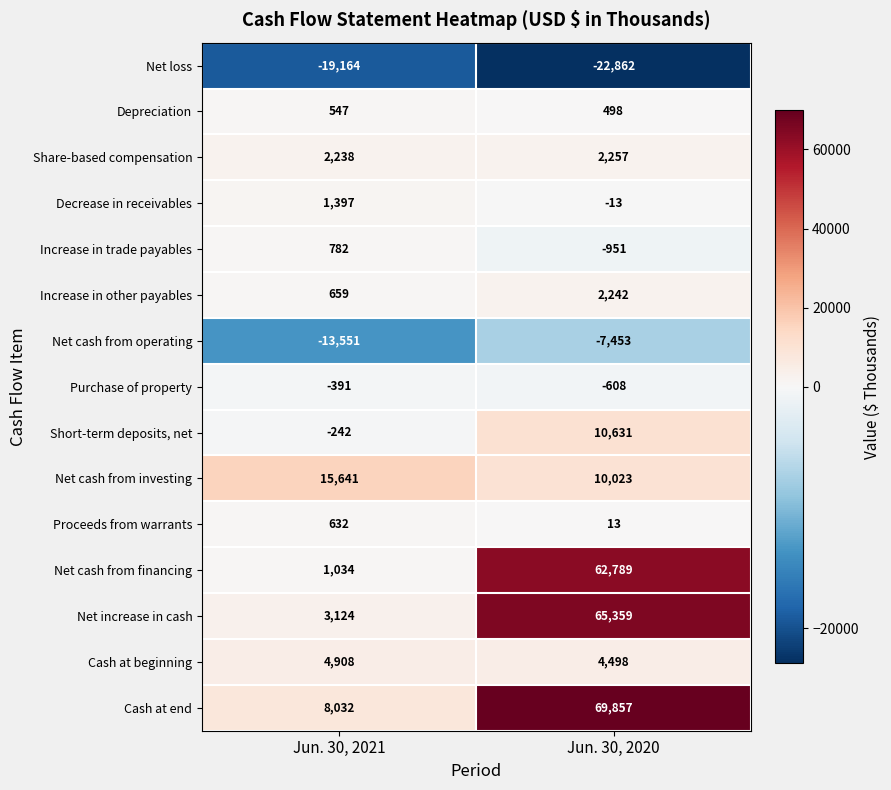

The value of Short-term deposits, net at Jun. 30, 2020 is 16867. True or false?

False